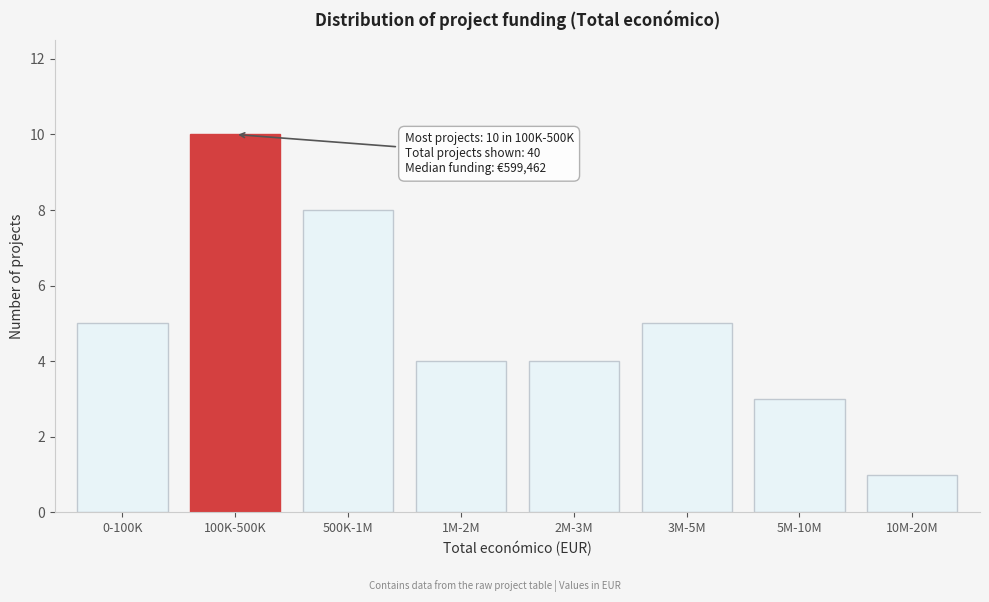

Reading left to right, list all the values displayed in this chart.

5	10	8	4	4	5	3	1